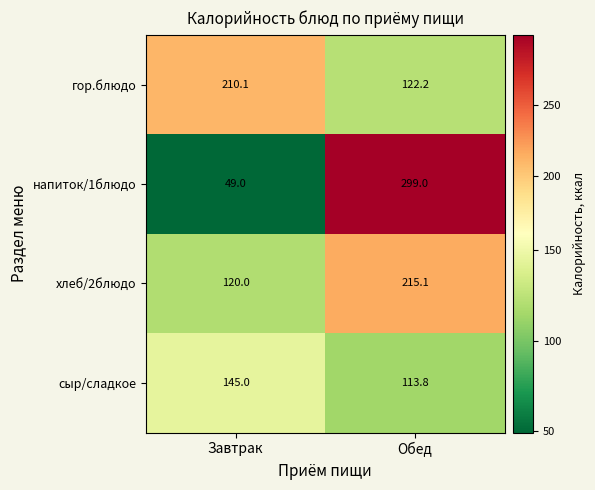

Which label corresponds to the smallest value in the chart?

Завтрак